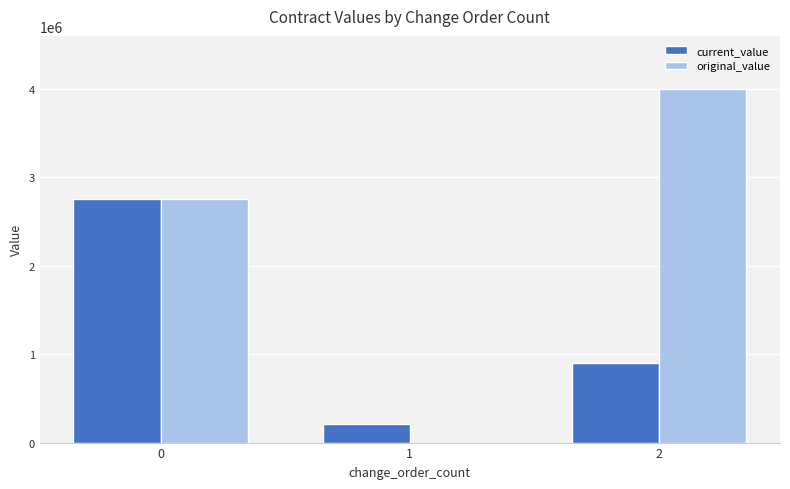

What is the total value across all series at 0?

5506950.0